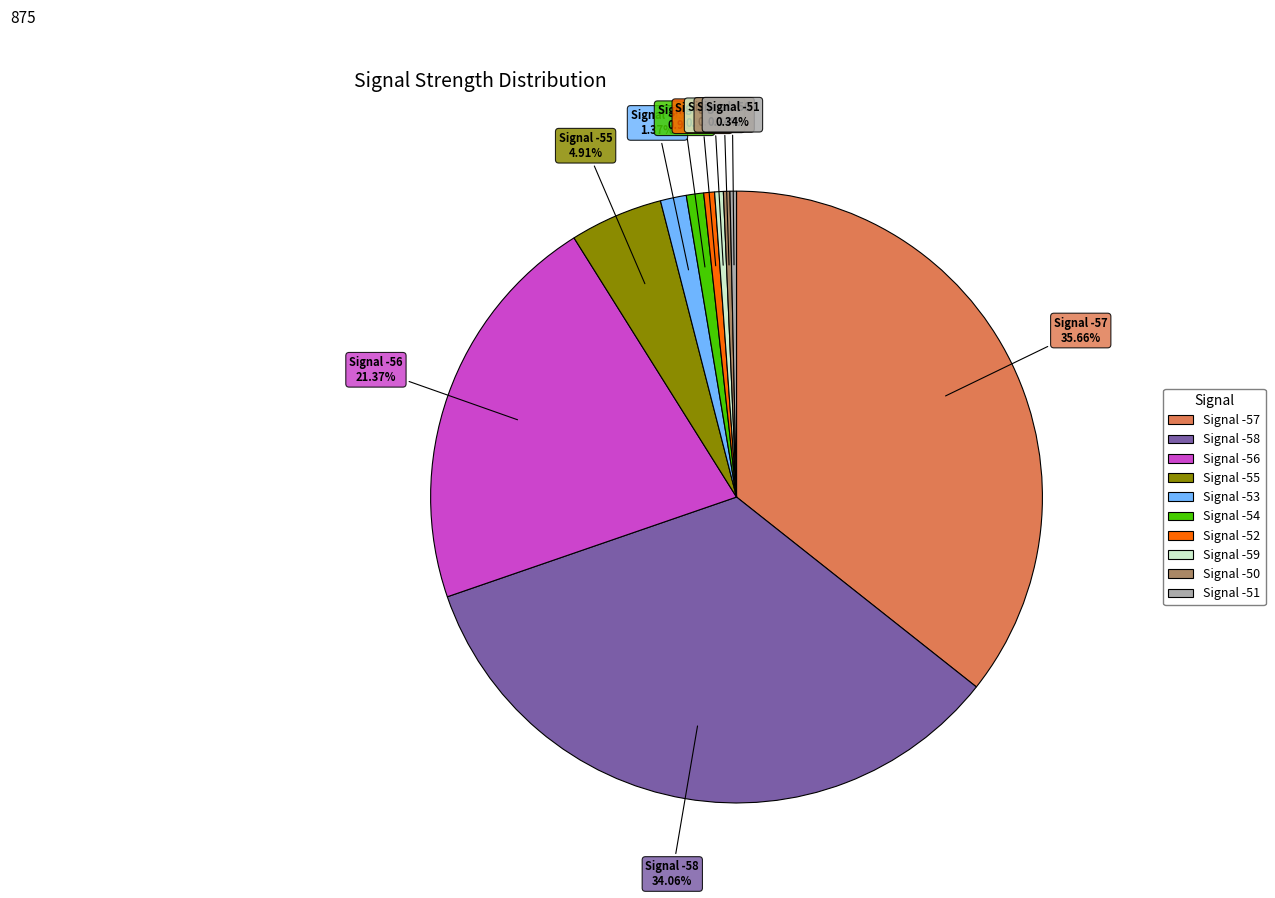

Count the number of slices in the pie.

10